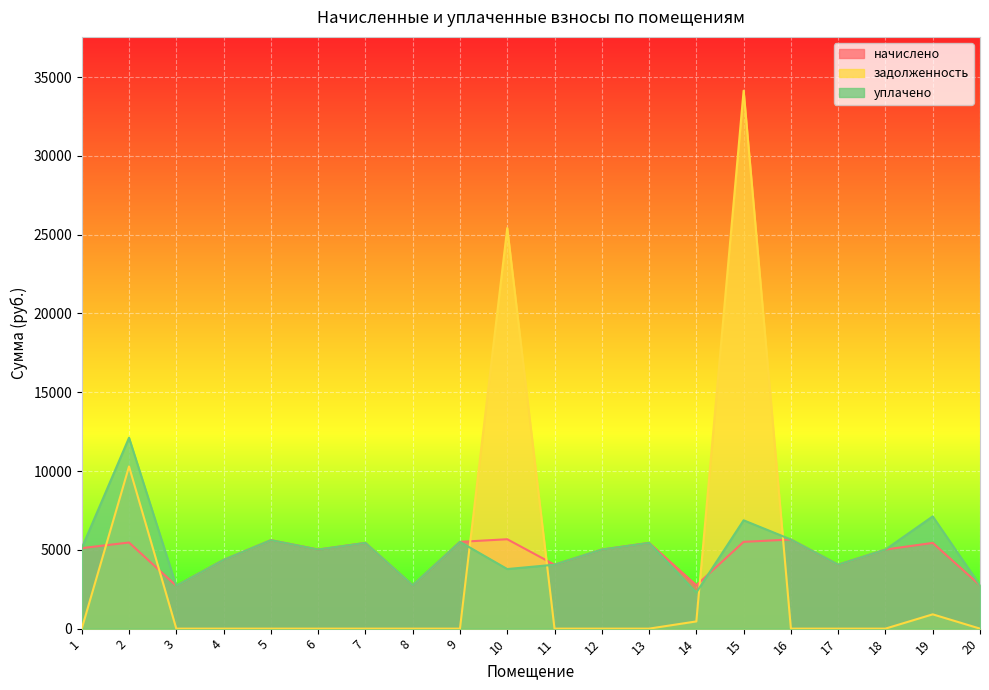

The начислено series shows 7743.1 at 13. True or false?

False